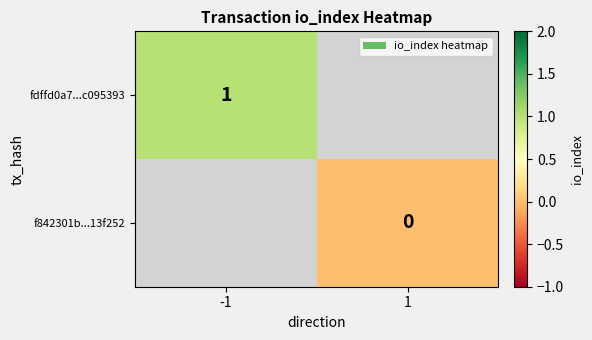

Is it true that fdffd0a7...c095393 equals 1 at -1?

True